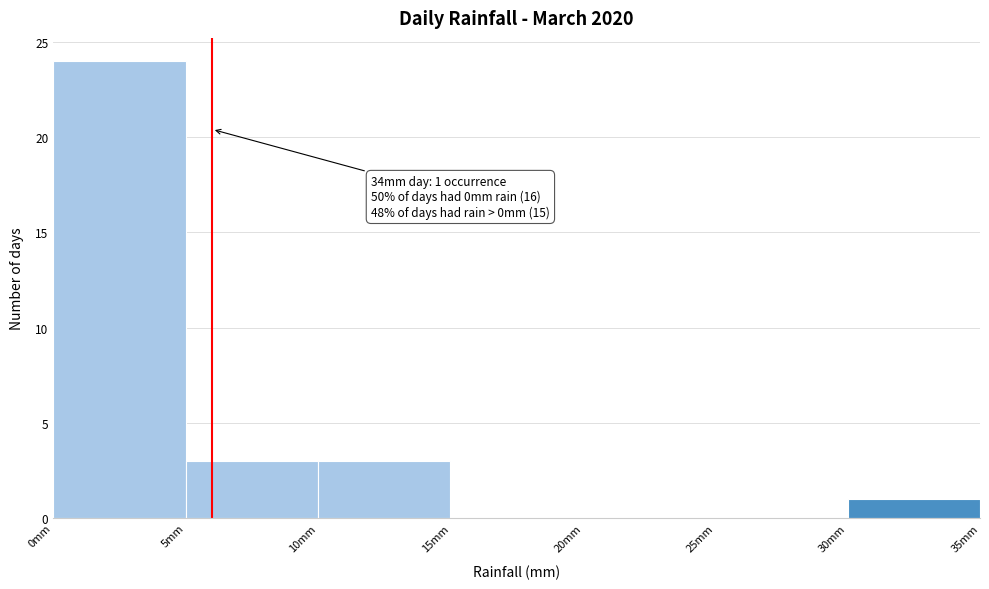

Which range on the x-axis has the tallest bar?

0 to 5